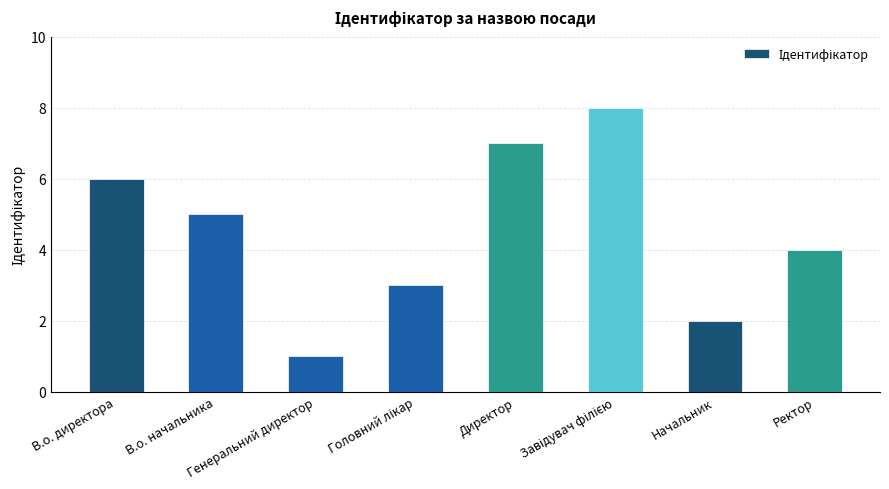

At which label is the value closest to 4?

Ректор